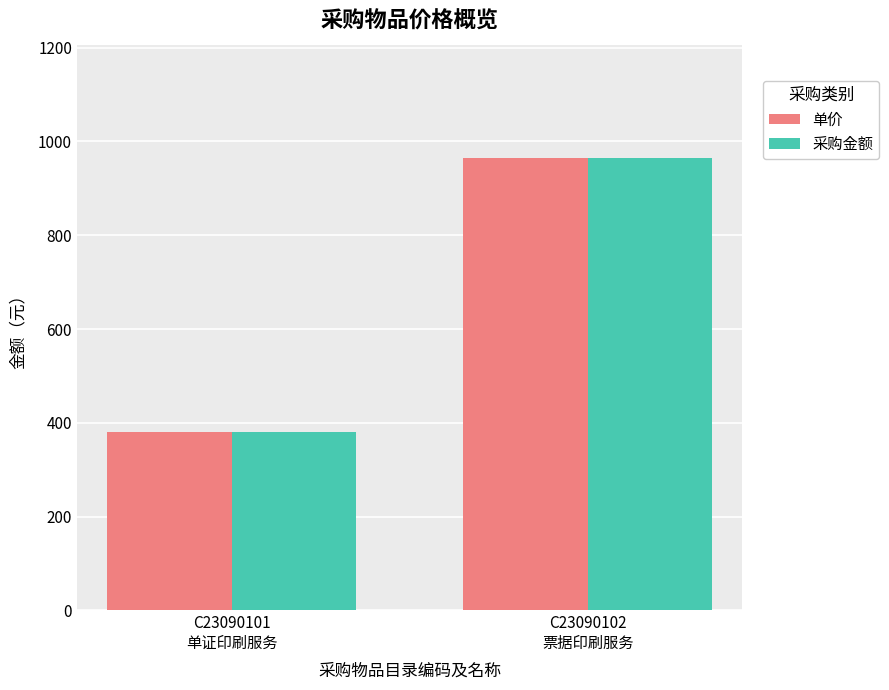

What is the label of the 1st bar from the right?

C23090102
票据印刷服务